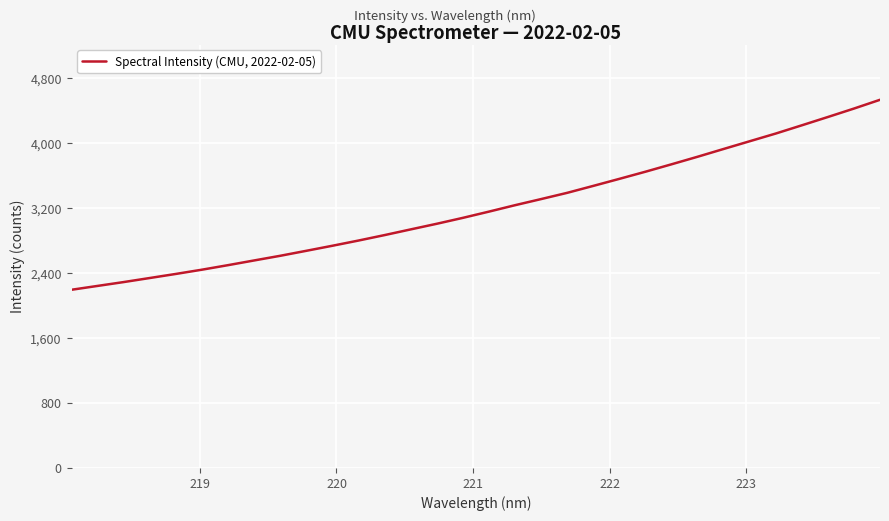

What is the difference between the second highest and minimum values?

2232.0